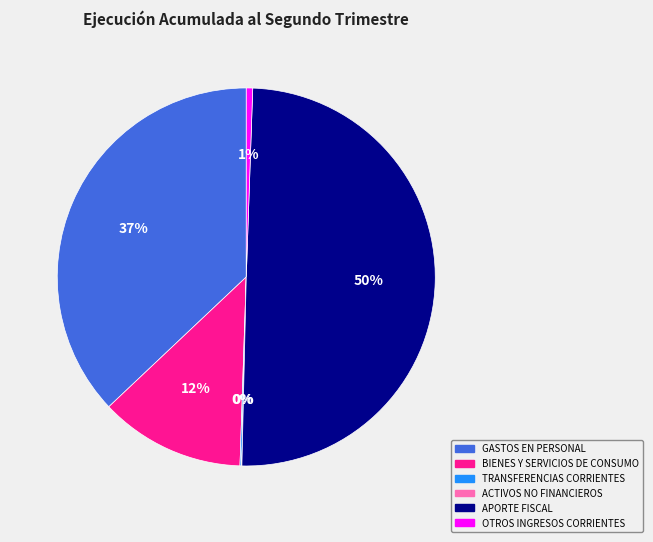

To the nearest percent, what is the difference between the largest and smallest slice percentages?

50%